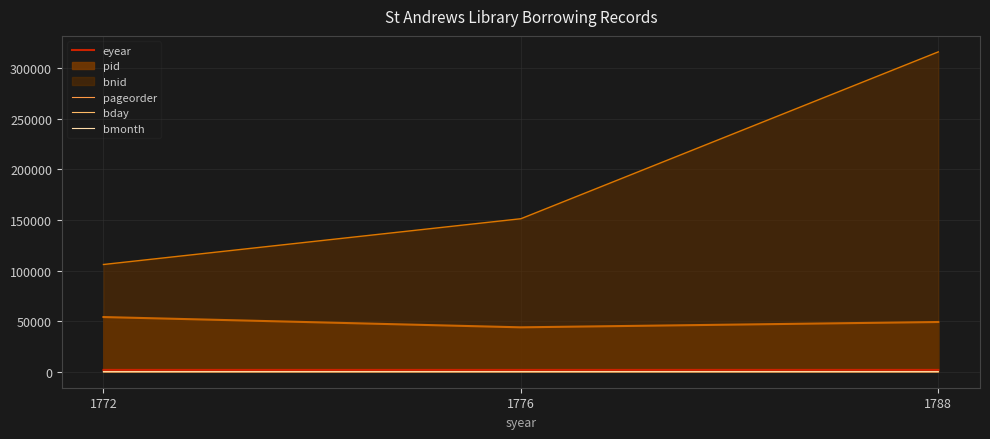

What is the value of the bday point at the 2nd from the left?

28